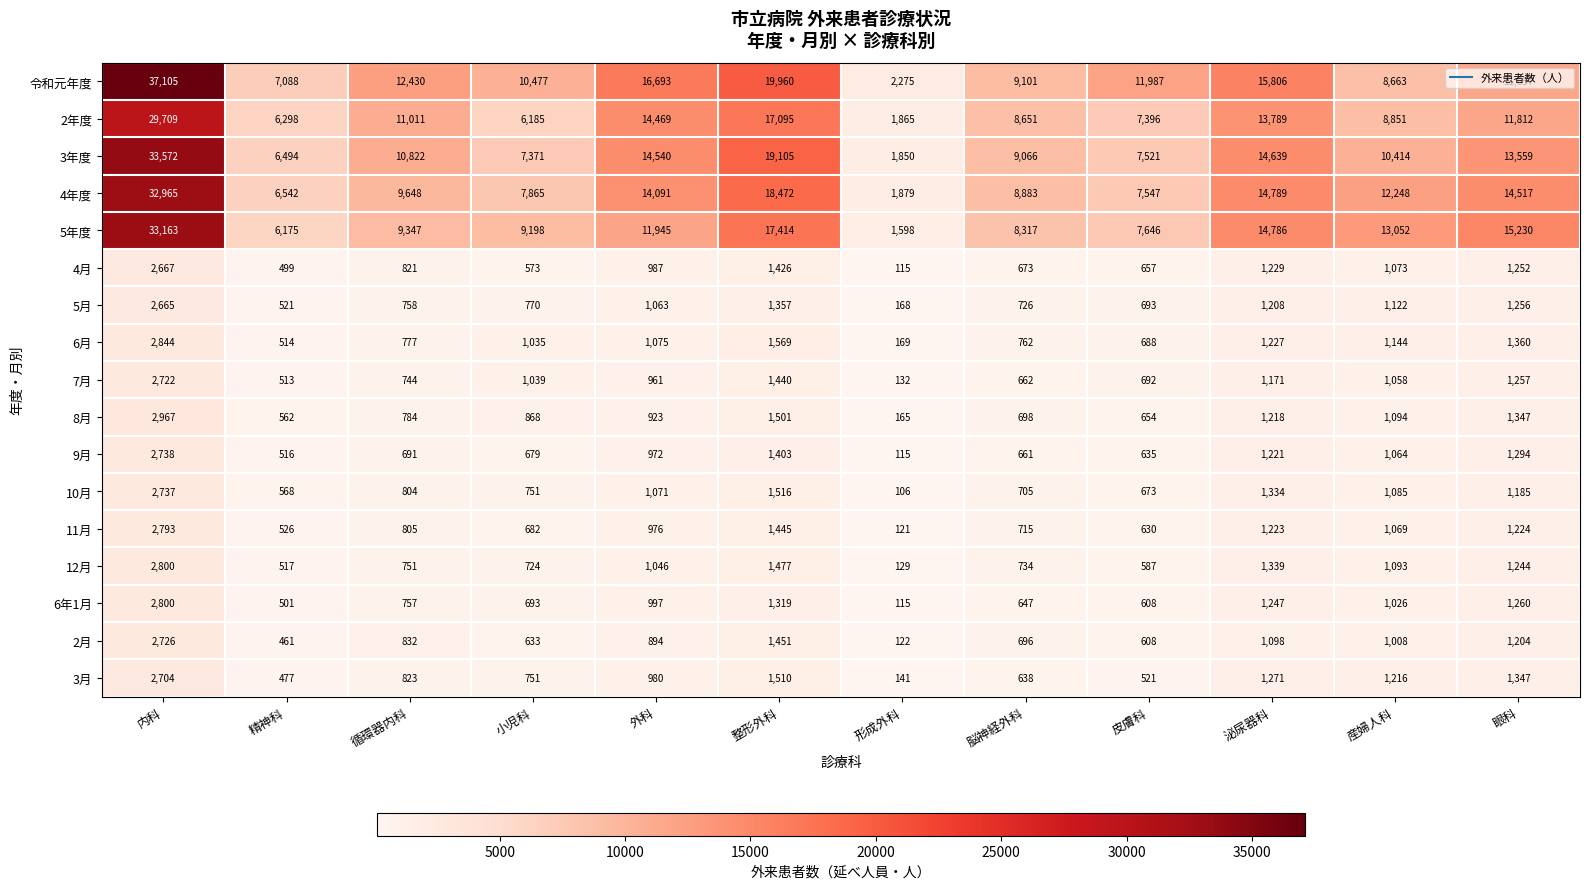

What is the difference between the 4月 values at 外科 and 眼科?

265